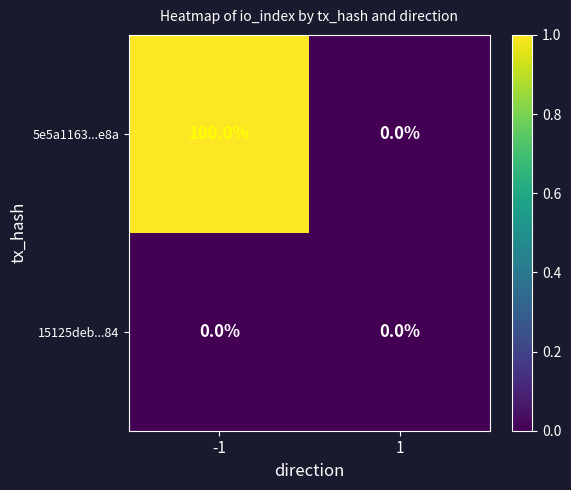

Which series has the widest spread of values?

5e5a1163...e8a